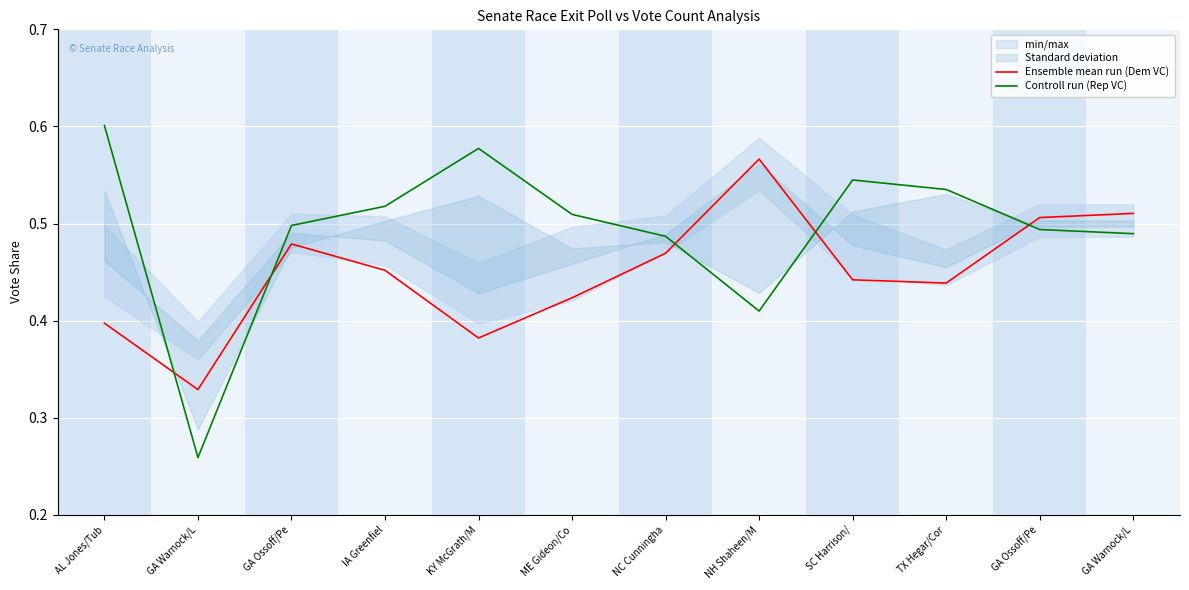

What is the difference between the highest and lowest values at AL Jones/Tub?

0.2